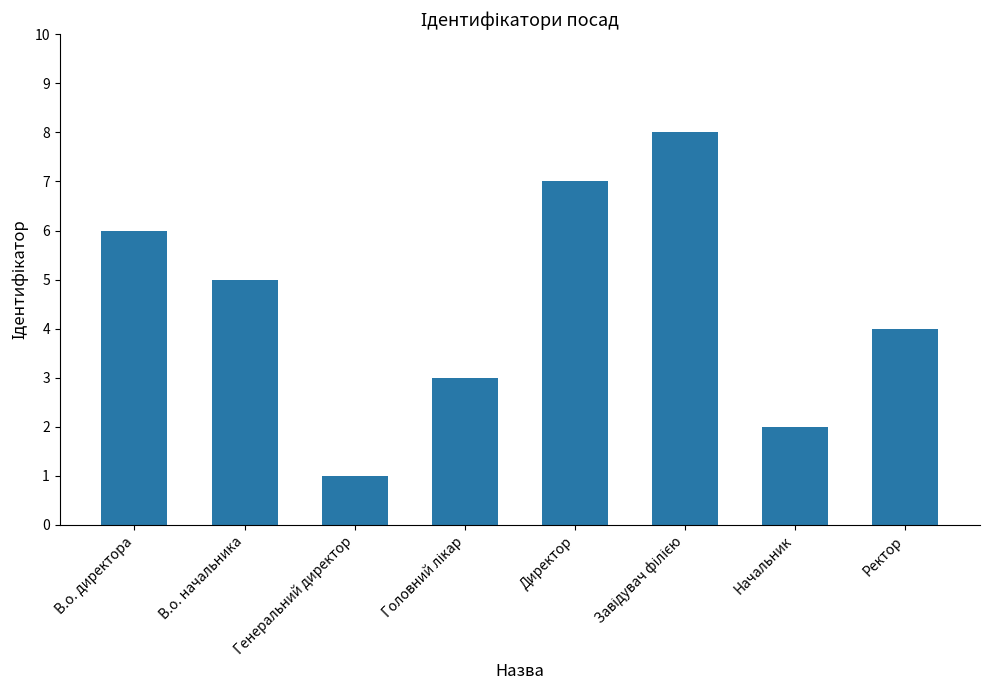

Which category has the lowest value across all series?

Генеральний директор